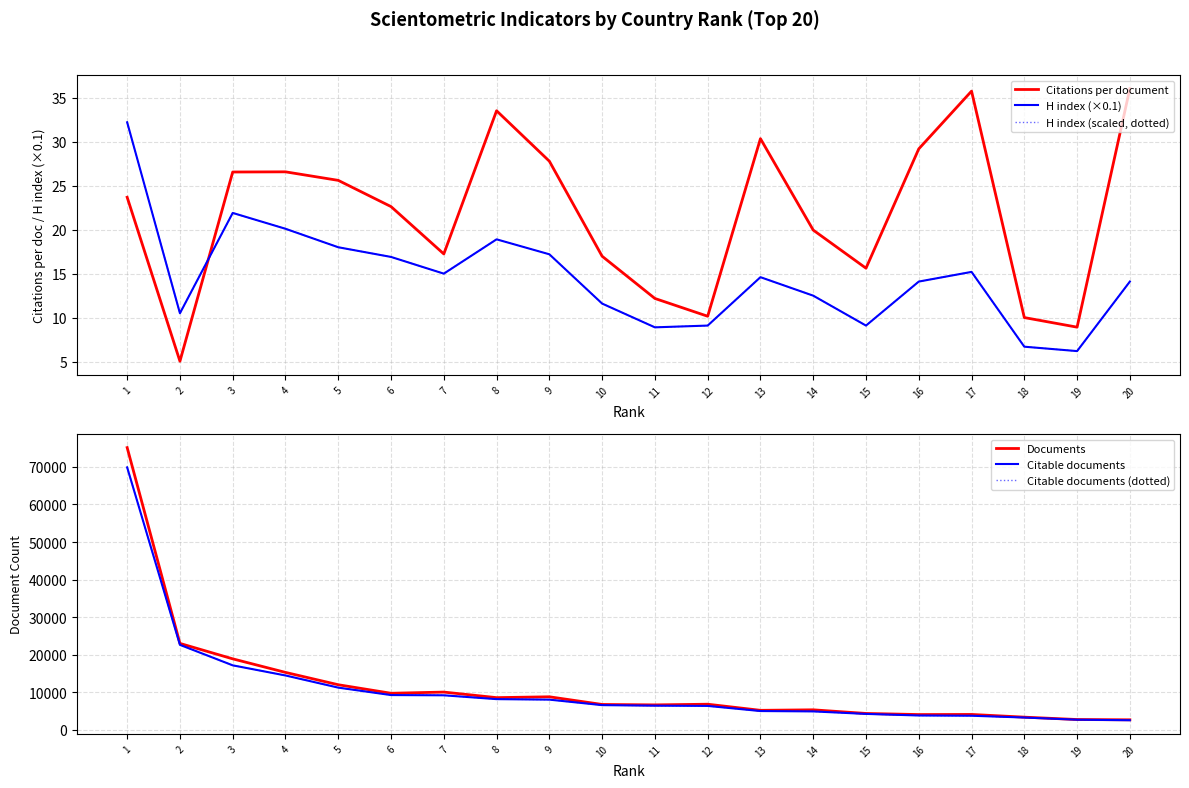

Which series has the largest total across all categories?

Documents